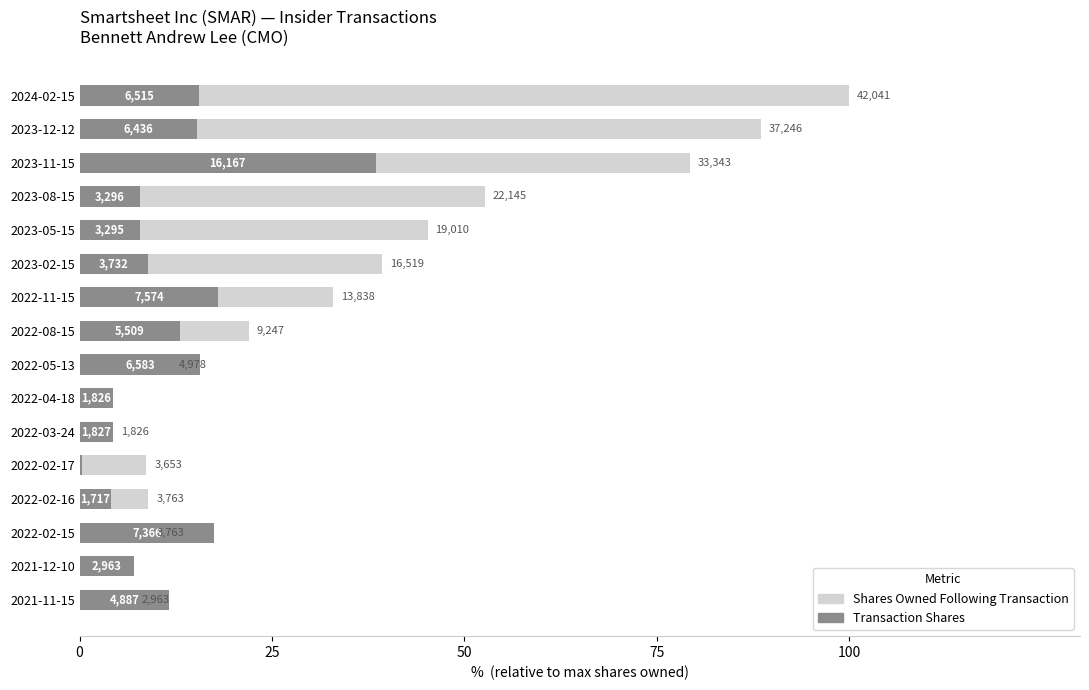

List the series in order of their overall mean, lowest first.

Transaction Shares, Shares Owned Following Transaction